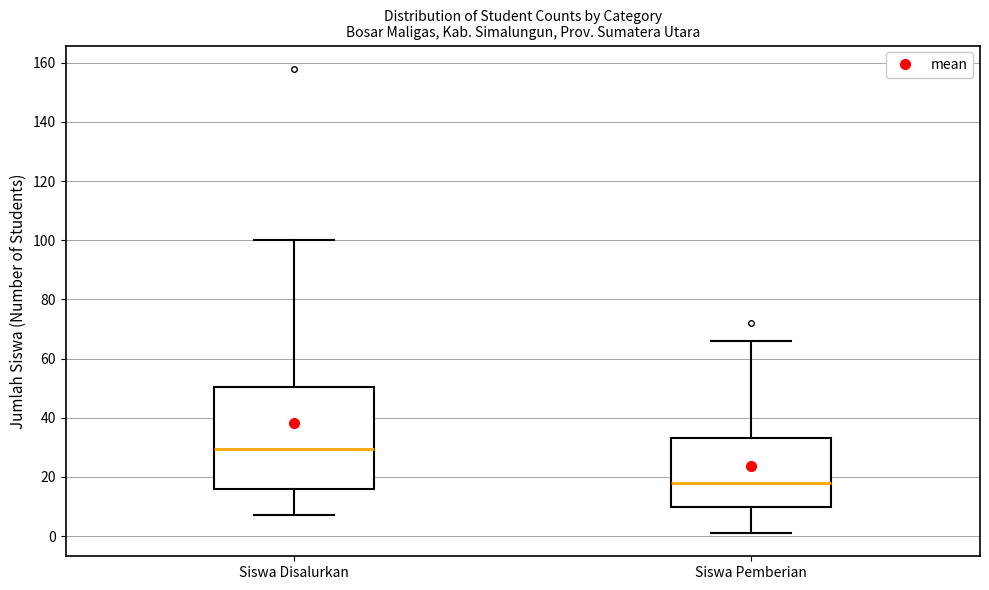

Which box has the lowest median line?

Siswa Pemberian